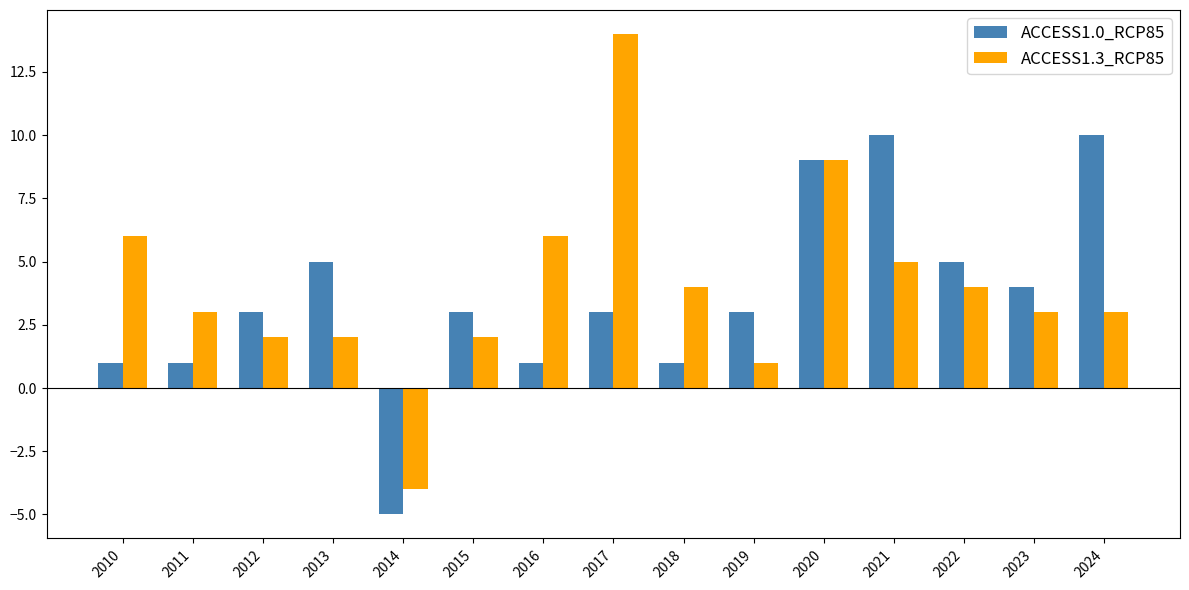

The ACCESS1.0_RCP85 series shows 1 at 2023. True or false?

False